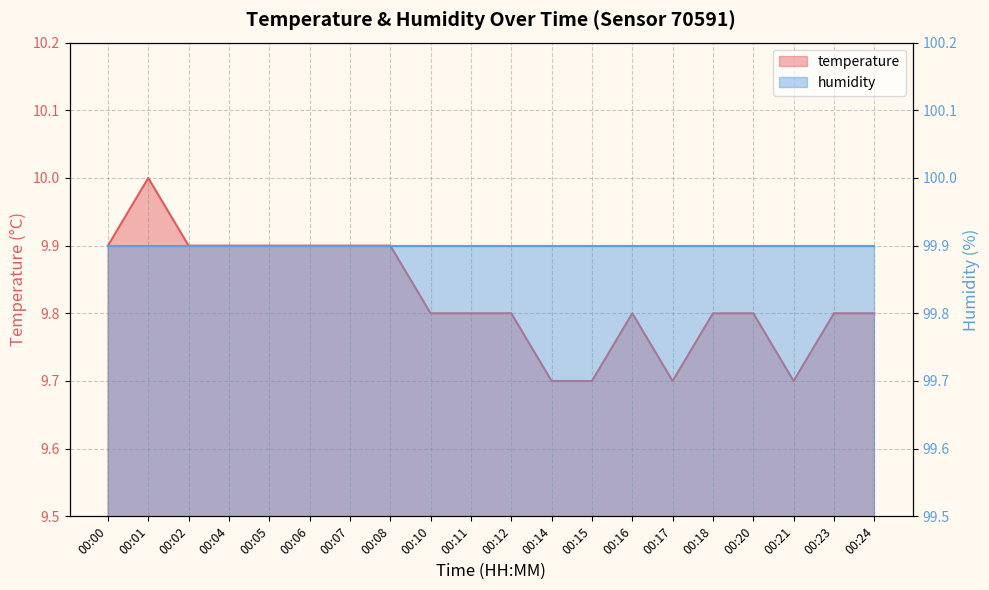

Which label corresponds to the smallest value in the chart?

00:14